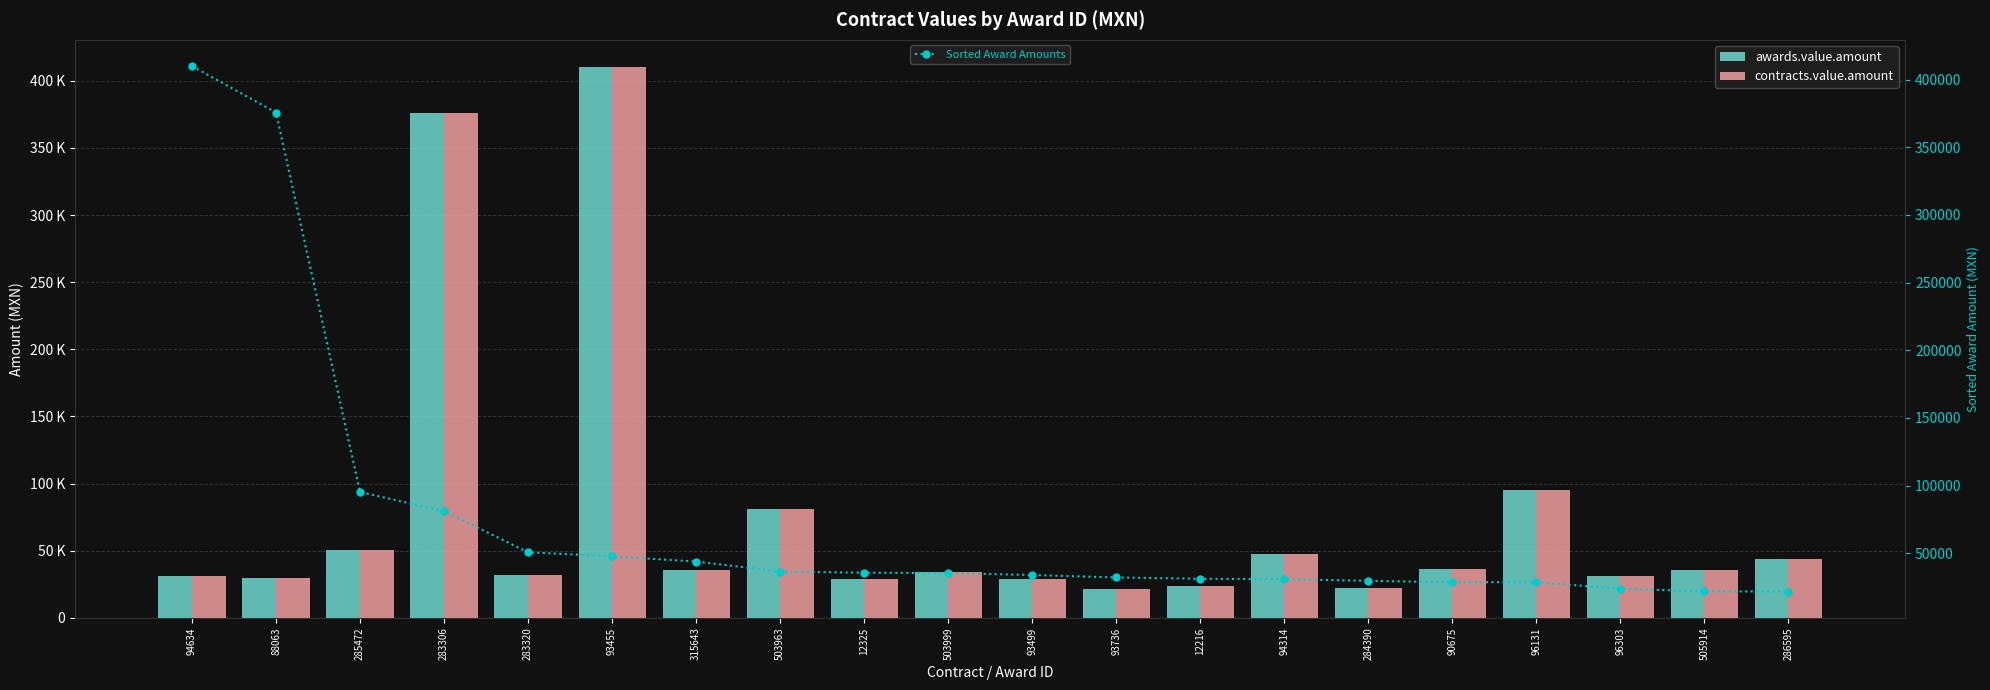

Where does the contracts.value.amount series first go above 35443?

285472